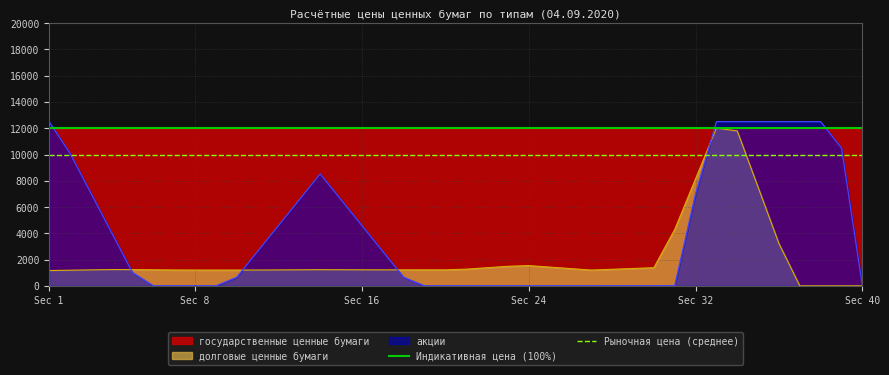

At which category does the chart reach its peak across all series?

Sec 1